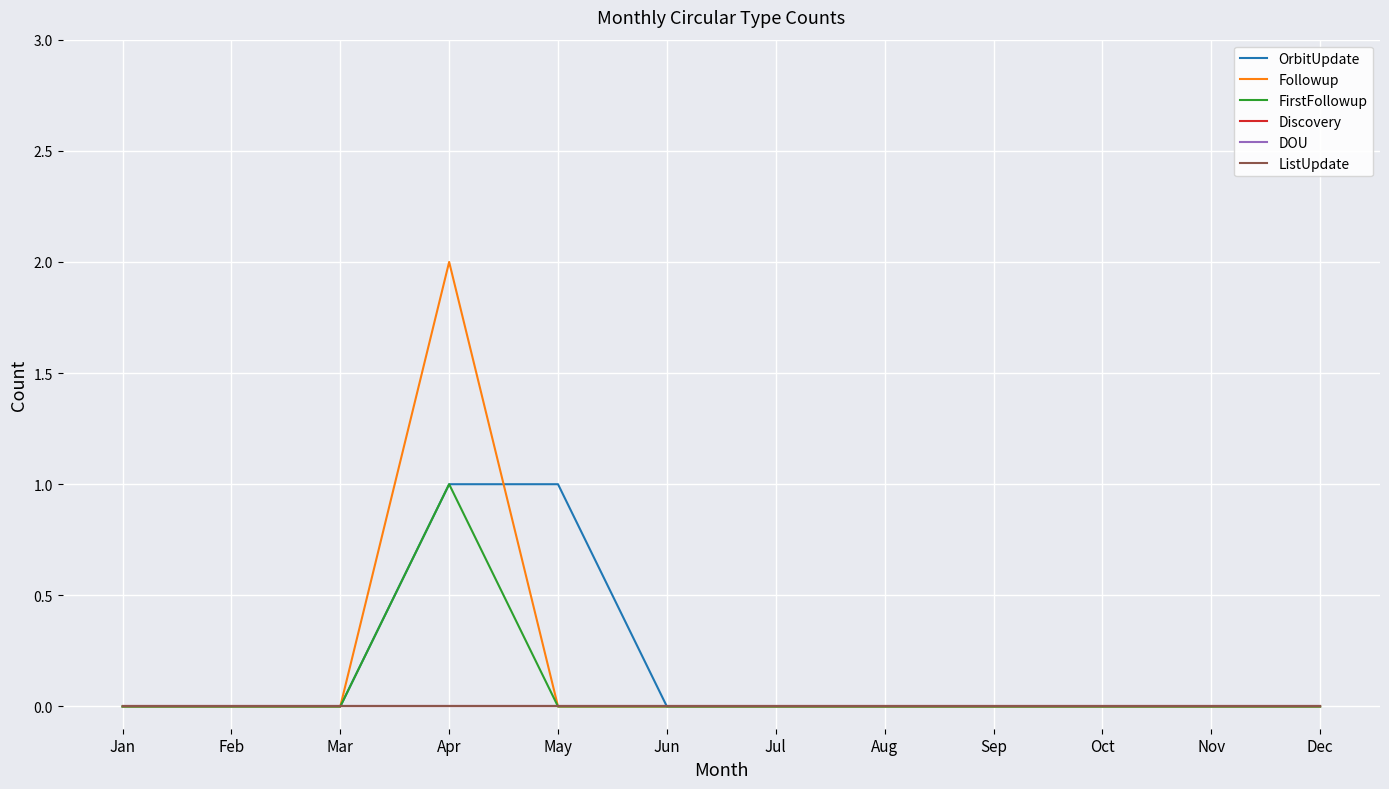

At how many categories does at least one series exceed 1?

1